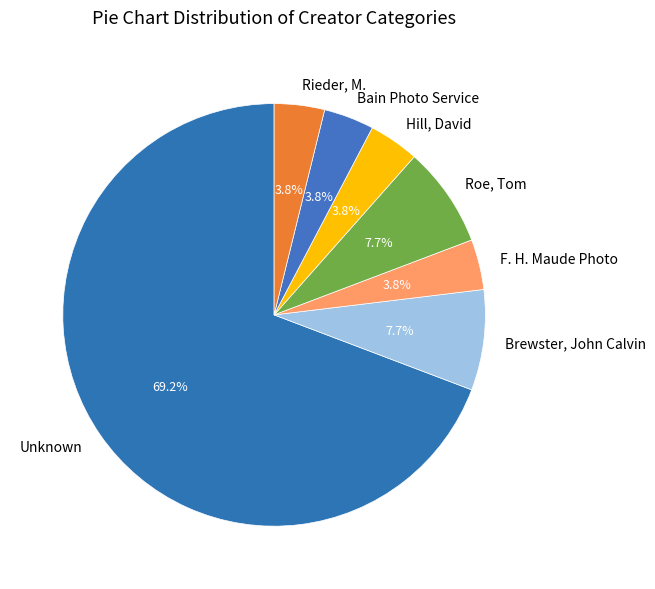

Which has a higher value, Hill, David or Roe, Tom?

Roe, Tom